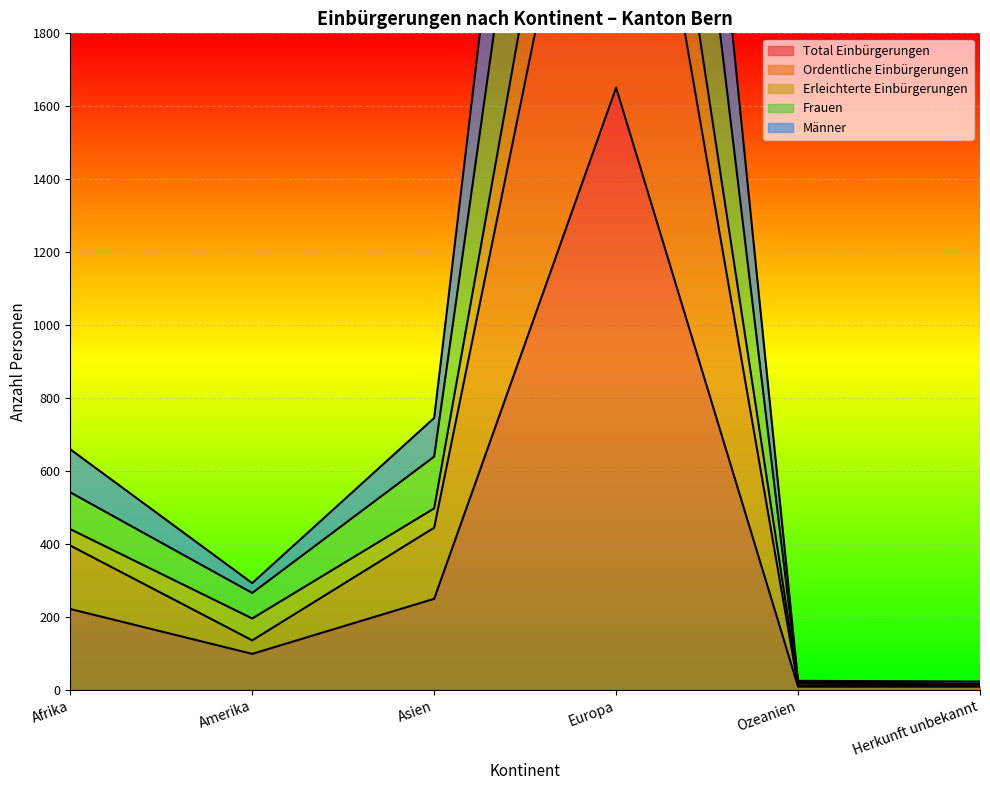

Which category has the lowest value in the Frauen series?

Herkunft unbekannt